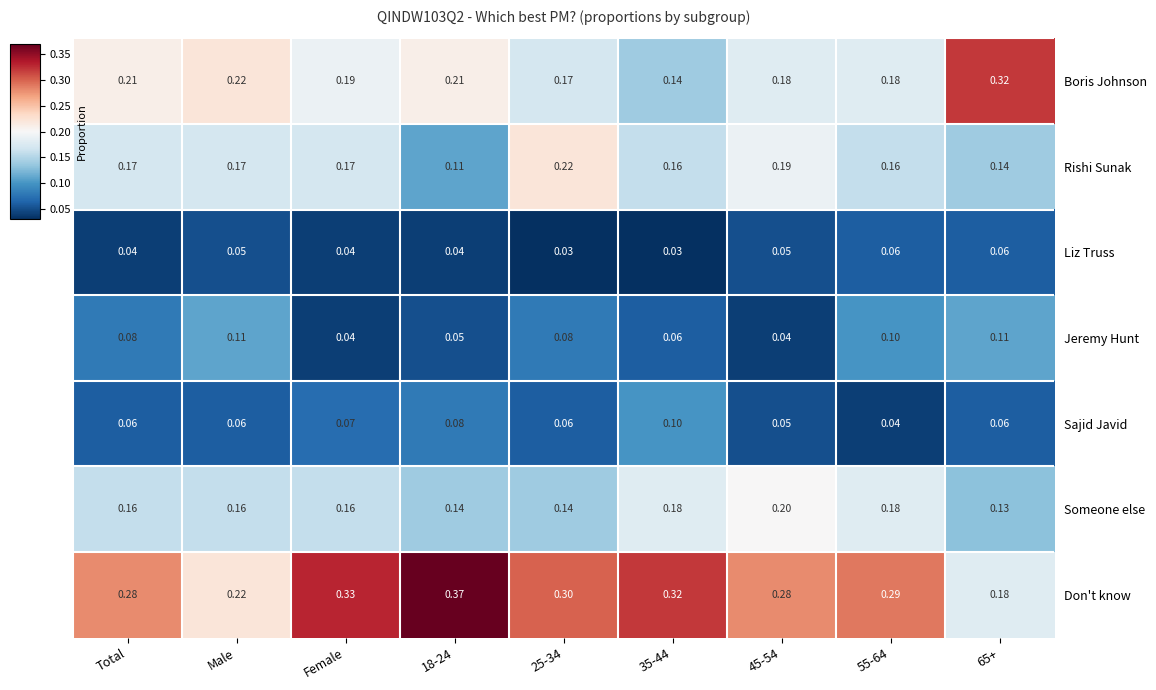

Between 35-44 and 55-64, which series saw the biggest shift?

Sajid Javid